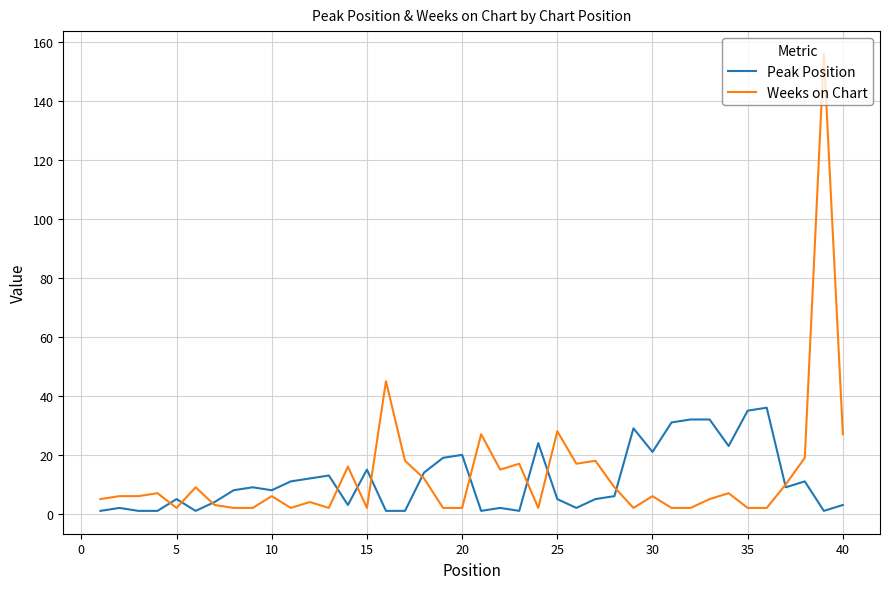

Which series has the widest spread of values?

Weeks on Chart